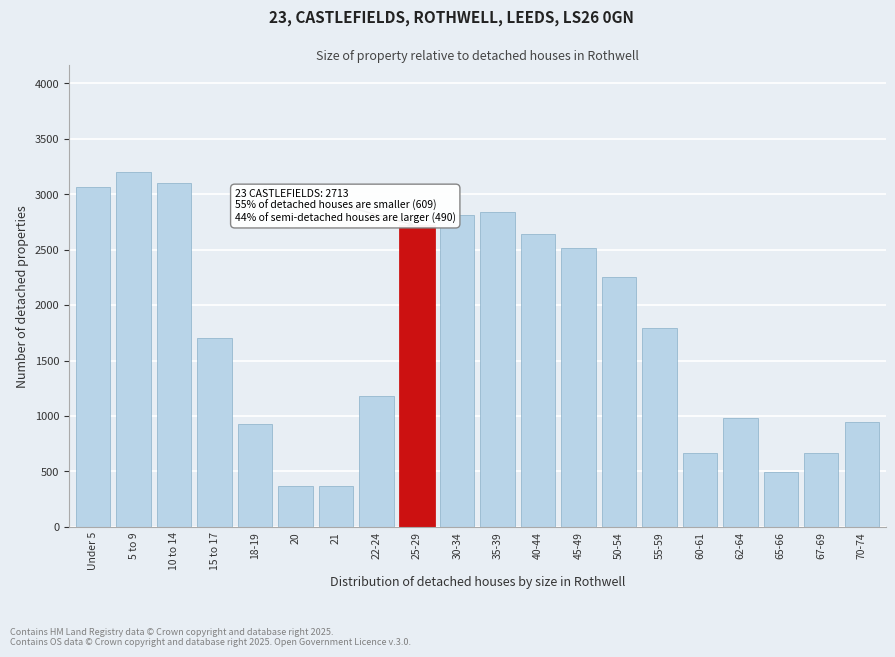

What is the change in value from 18-19 to 45-49?

+1588